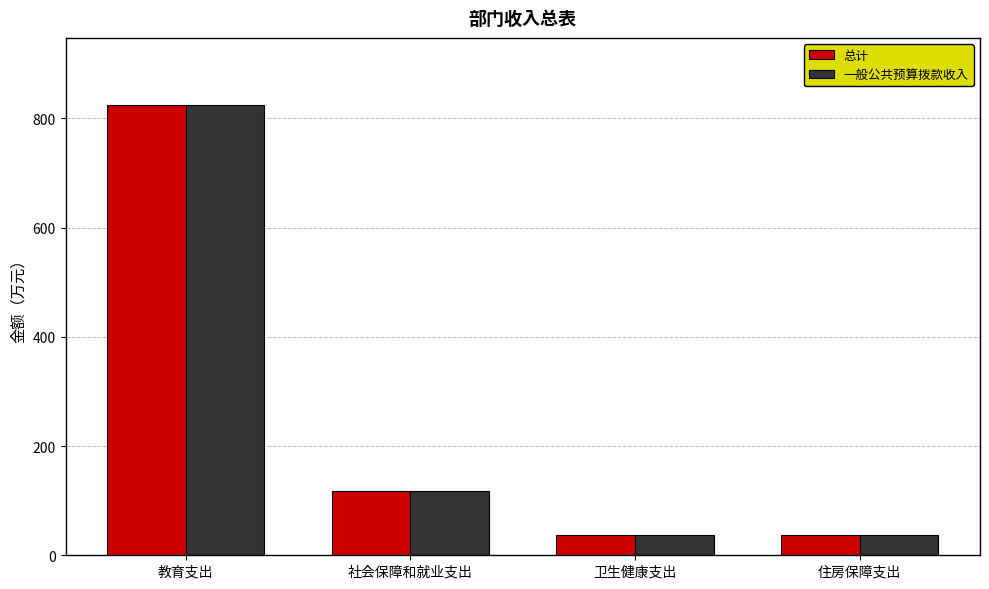

What is the sum of all 总计 values?

1014.9